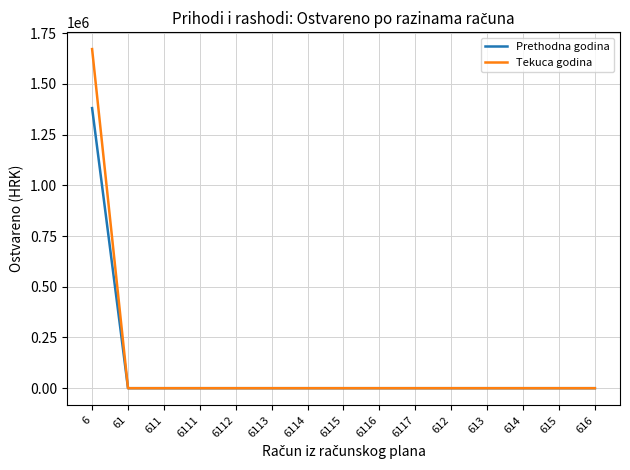

What is the difference between the maximum and minimum values in the Tekuca godina series?

1671576.2